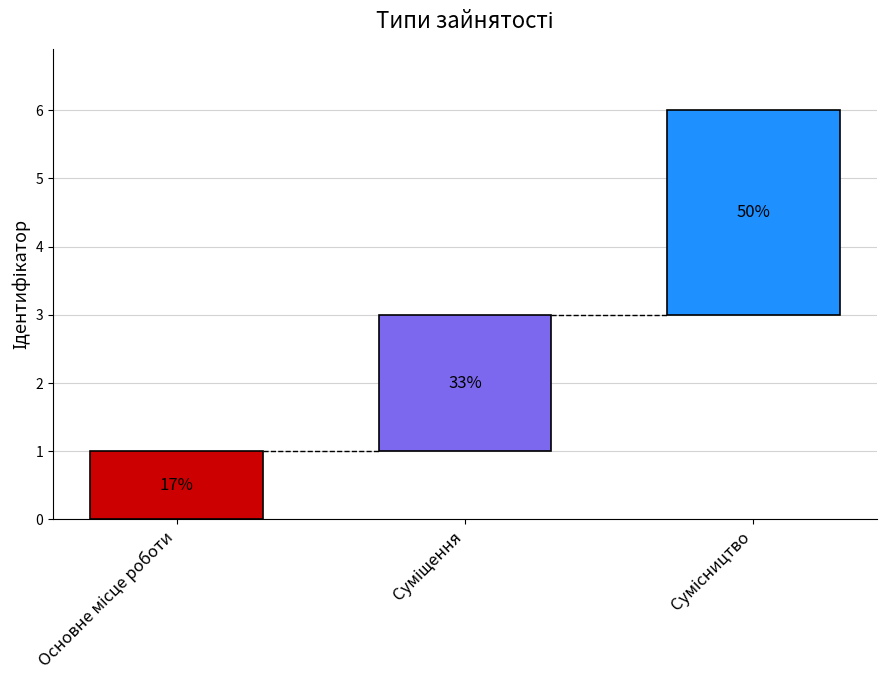

What is the sum of the values at Основне місце роботи and Сумісництво?

4